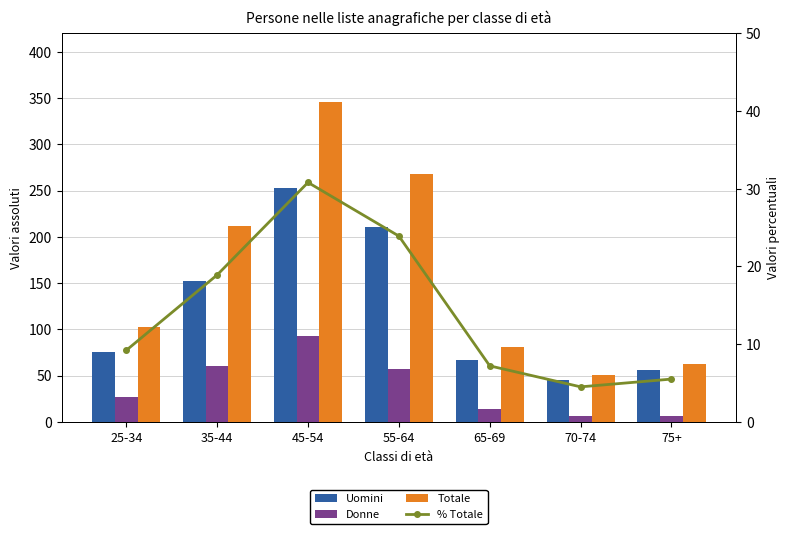

Is it true that % Totale equals 45.3 at 45-54?

False